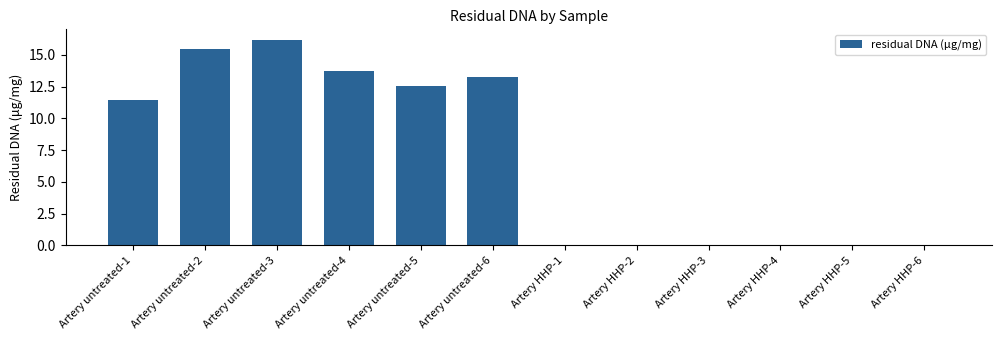

The value at Artery untreated-1 is 11.5. True or false?

True